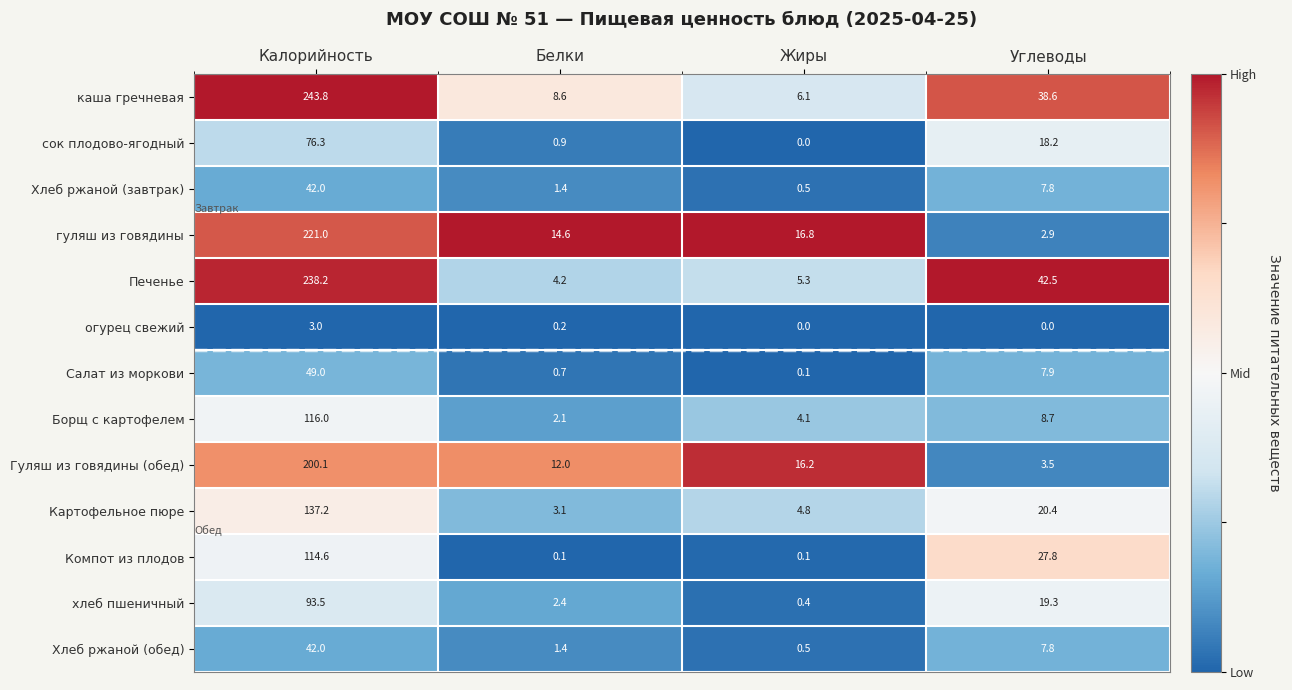

What is the lowest value of the Картофельное пюре series?

3.1